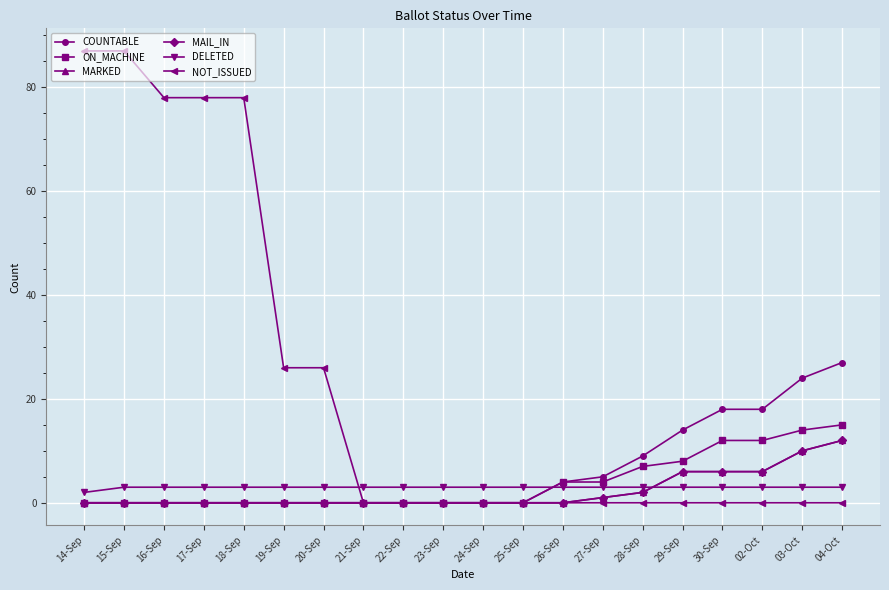

Does the chart display data point markers on the line(s)?

Yes